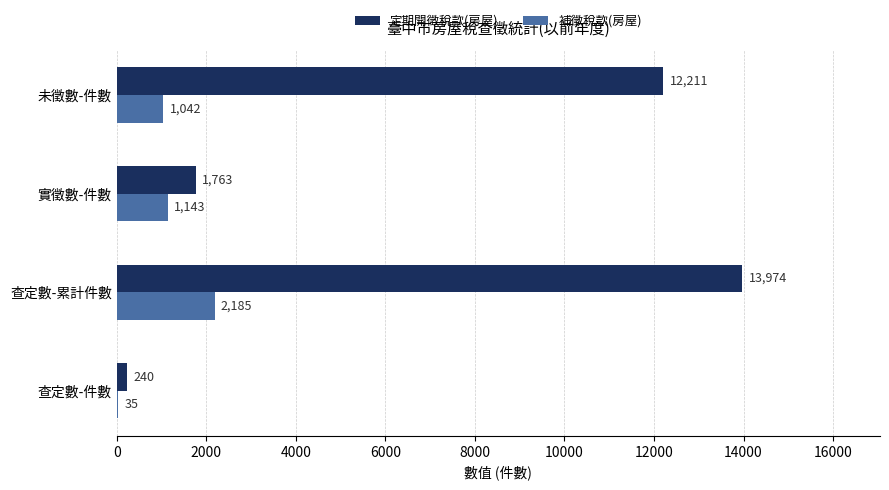

Which series changed the most between 查定數-件數 and 實徵數-件數?

定期開徵稅款(房屋)